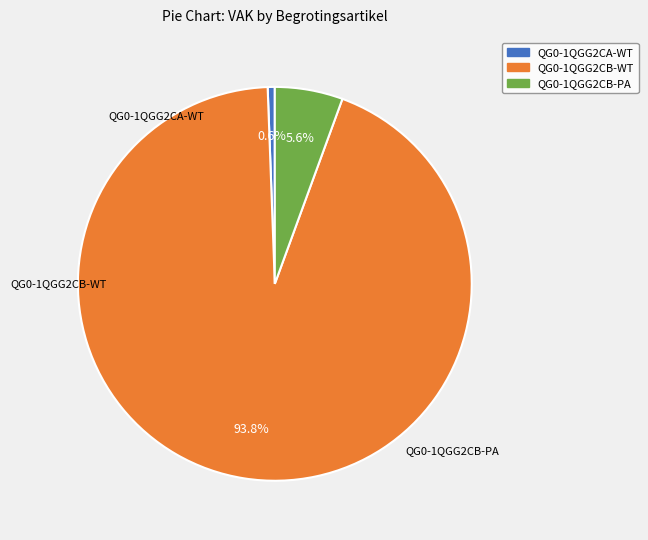

How many slices are in this pie chart?

3